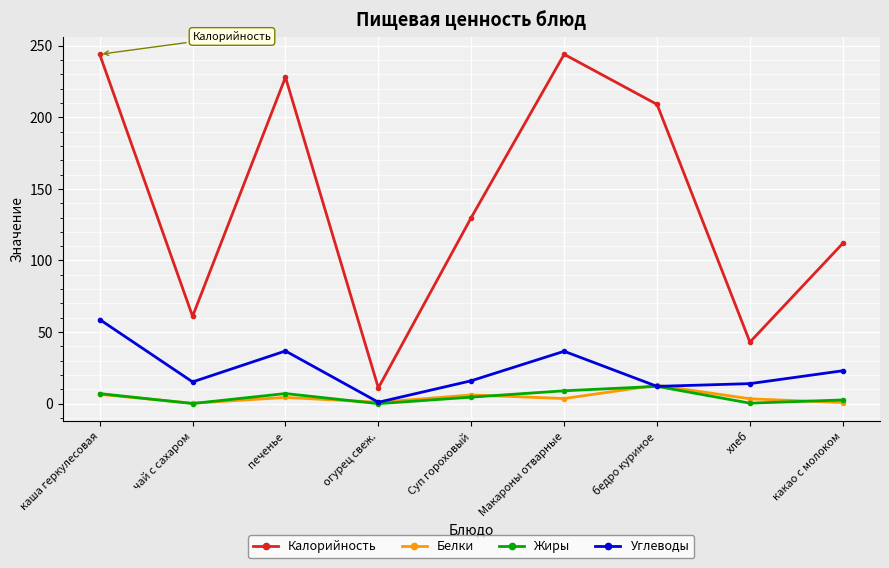

In Калорийность, how many points are lower than both neighbors (excluding endpoints)?

3